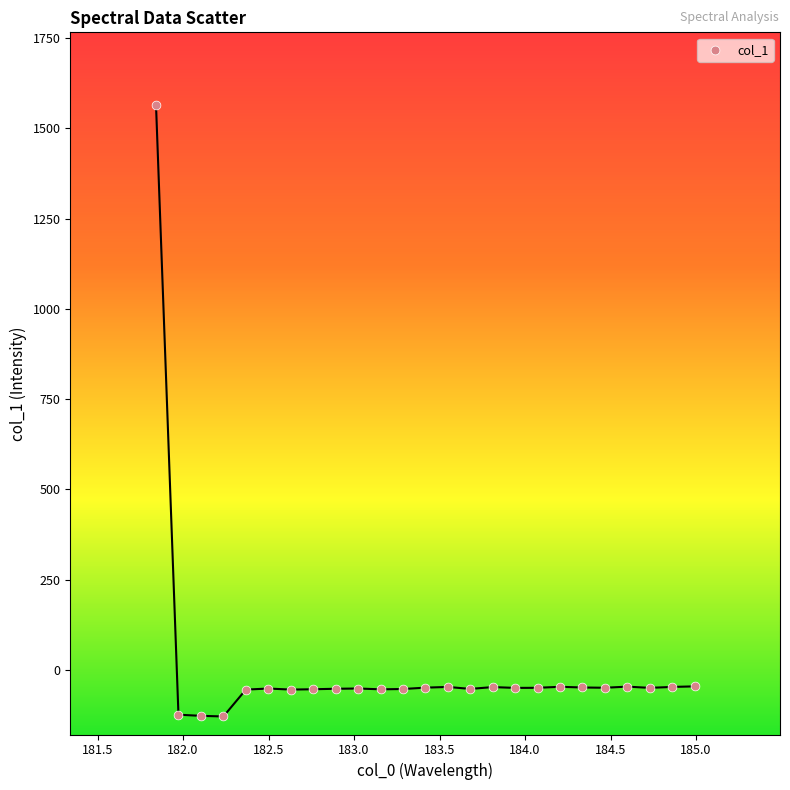

What is the range of Y values (max minus min)?

1695.7